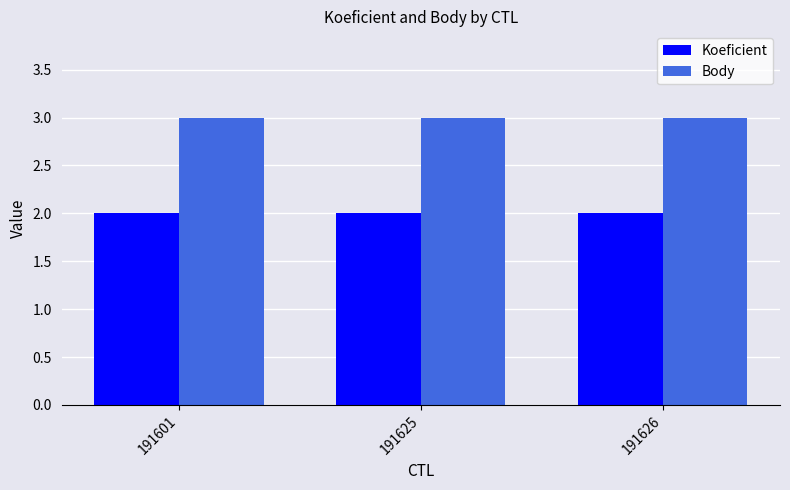

List the series in order of their overall mean, highest first.

Body, Koeficient